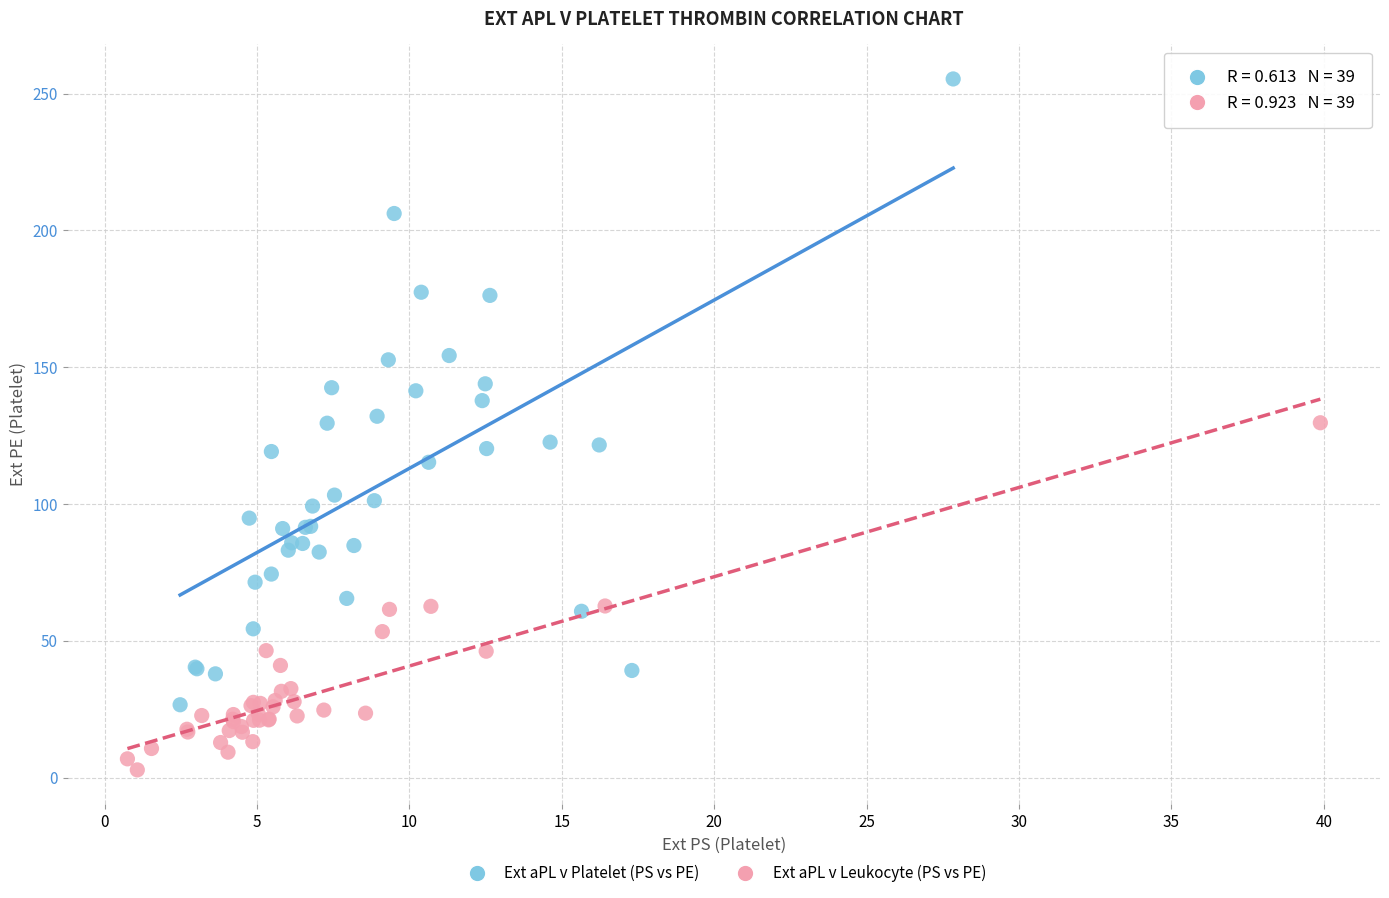

Which series has the largest Y range (max minus min)?

Ext aPL v Platelet (PS vs PE)